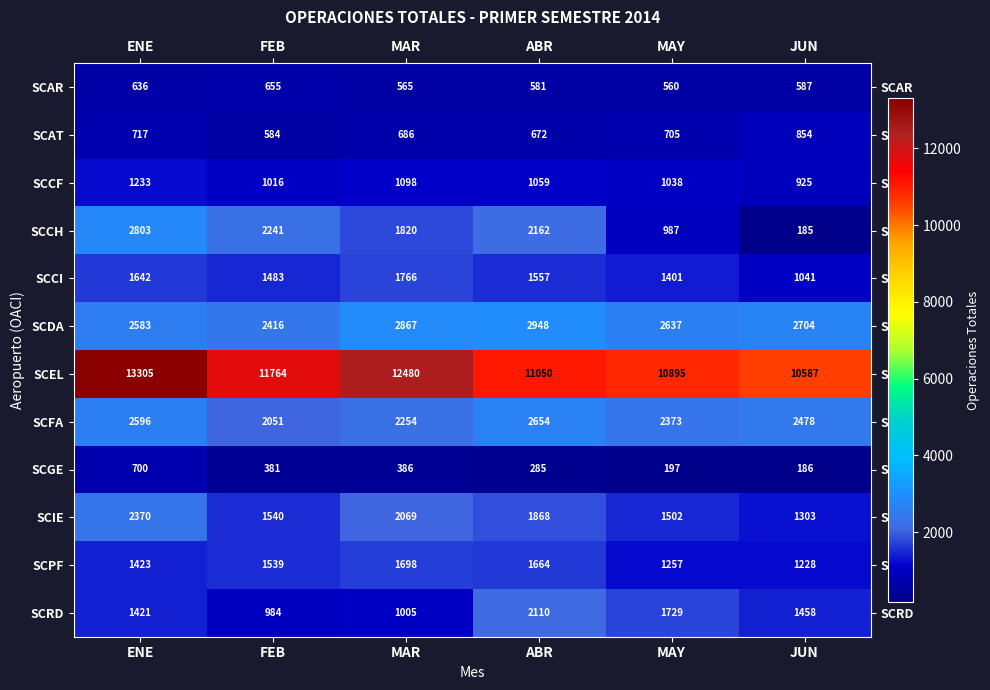

At how many categories does at least one series exceed 6761?

6